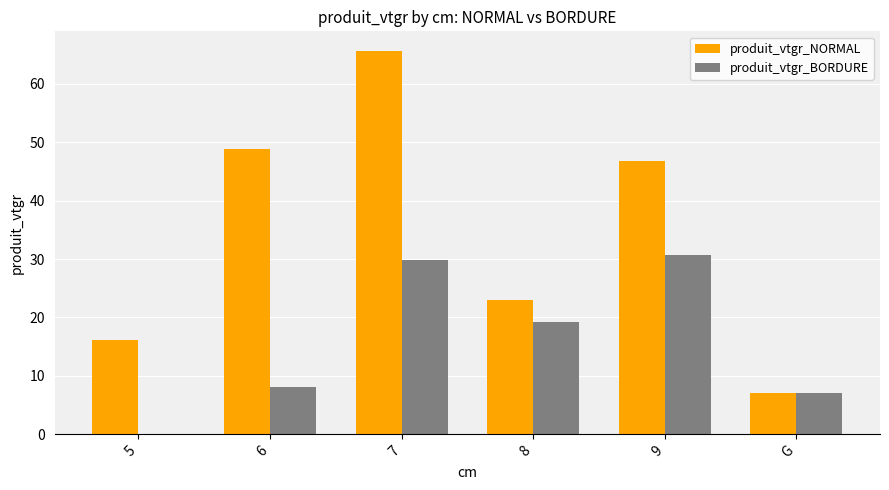

What is the maximum value shown in the chart?

65.7